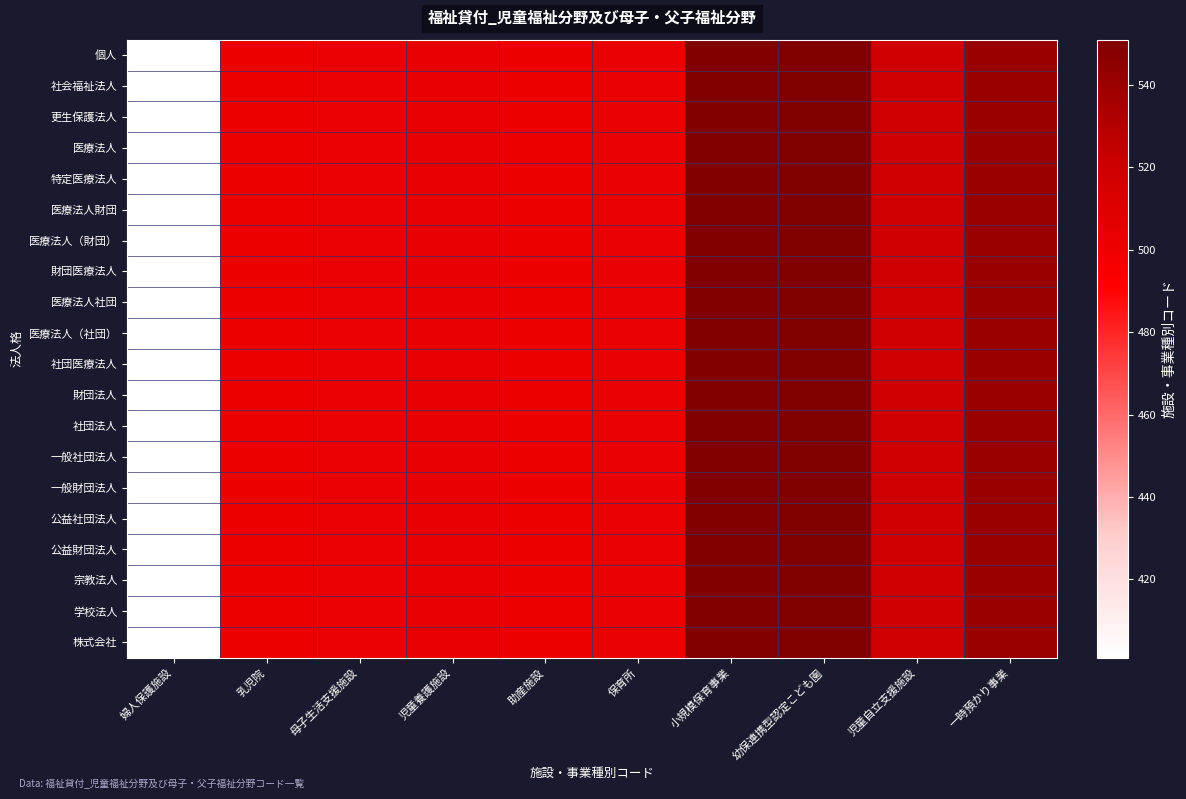

What is the total value across all series at 婦人保護施設?

8020